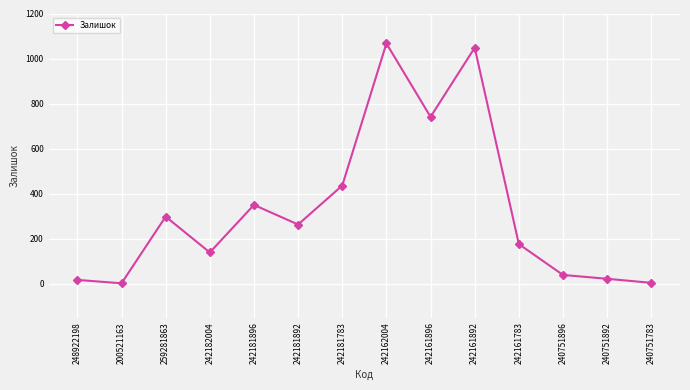

At which category does the data reach its first local peak?

259281863